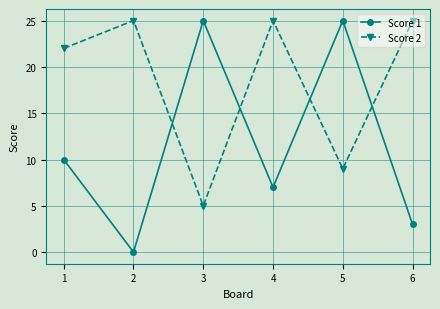

True or false: Score 1 and Score 2 cross at least once.

True